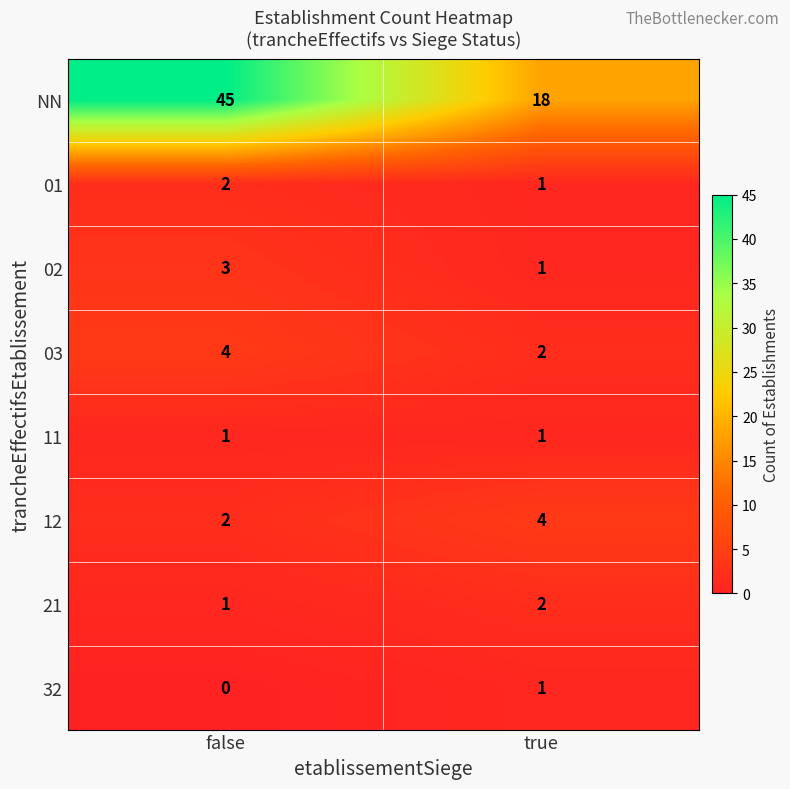

True or false: 12 has a value of 1 at false.

False